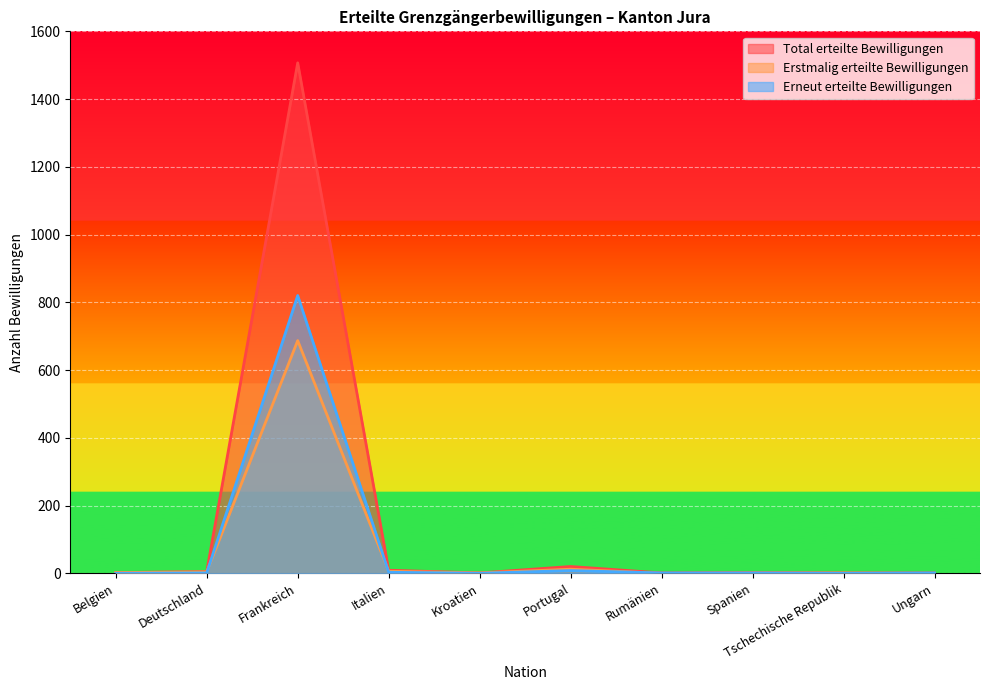

How many lines are shown in the chart?

3